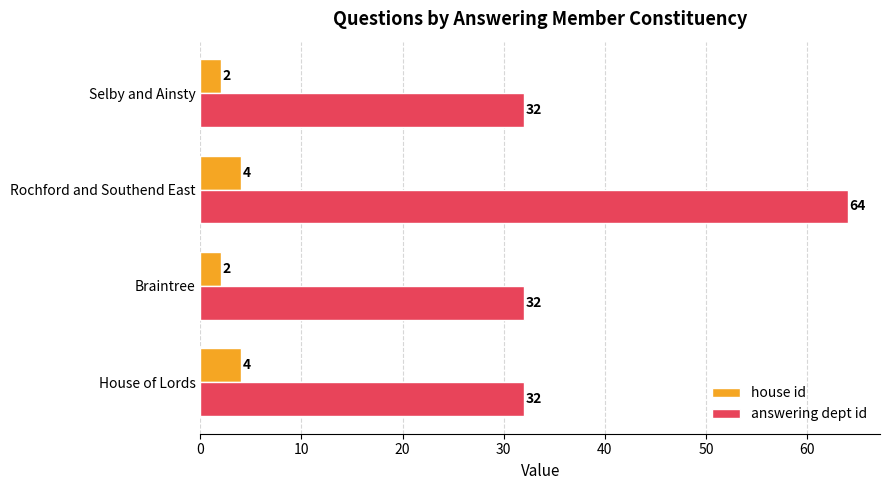

At how many categories does at least one series exceed 39?

1